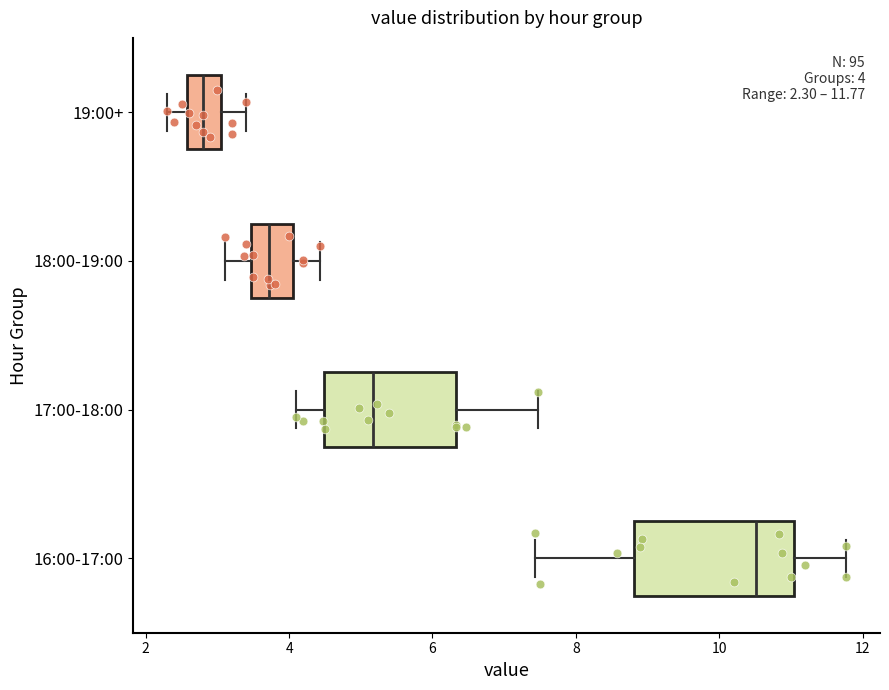

Comparing the boxes themselves (not the whiskers), which one is the widest?

16:00-17:00